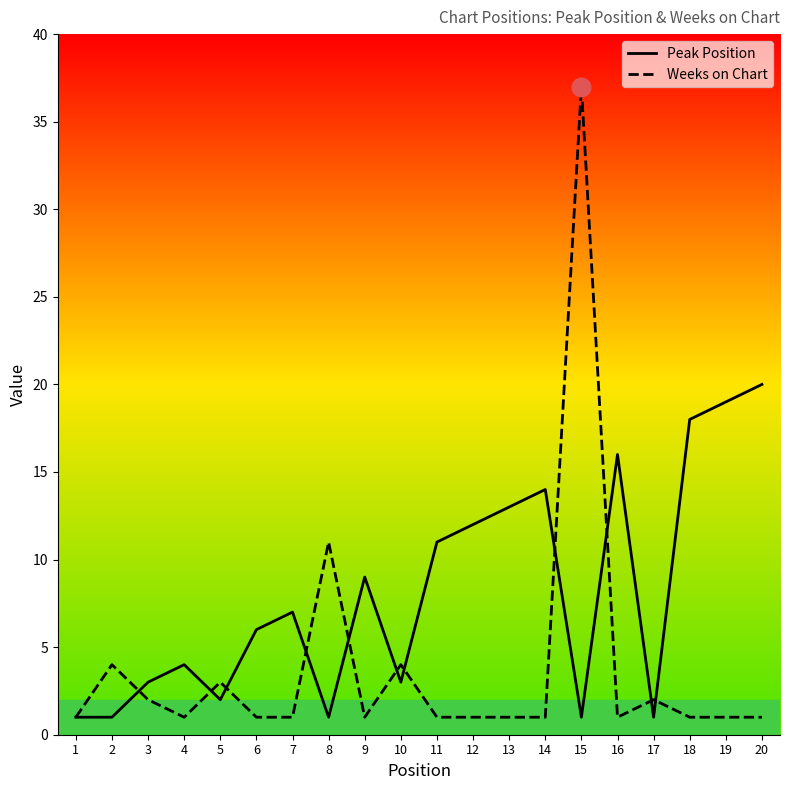

Is the value of Peak Position at 2 greater than the value of Weeks on Chart at 3?

No